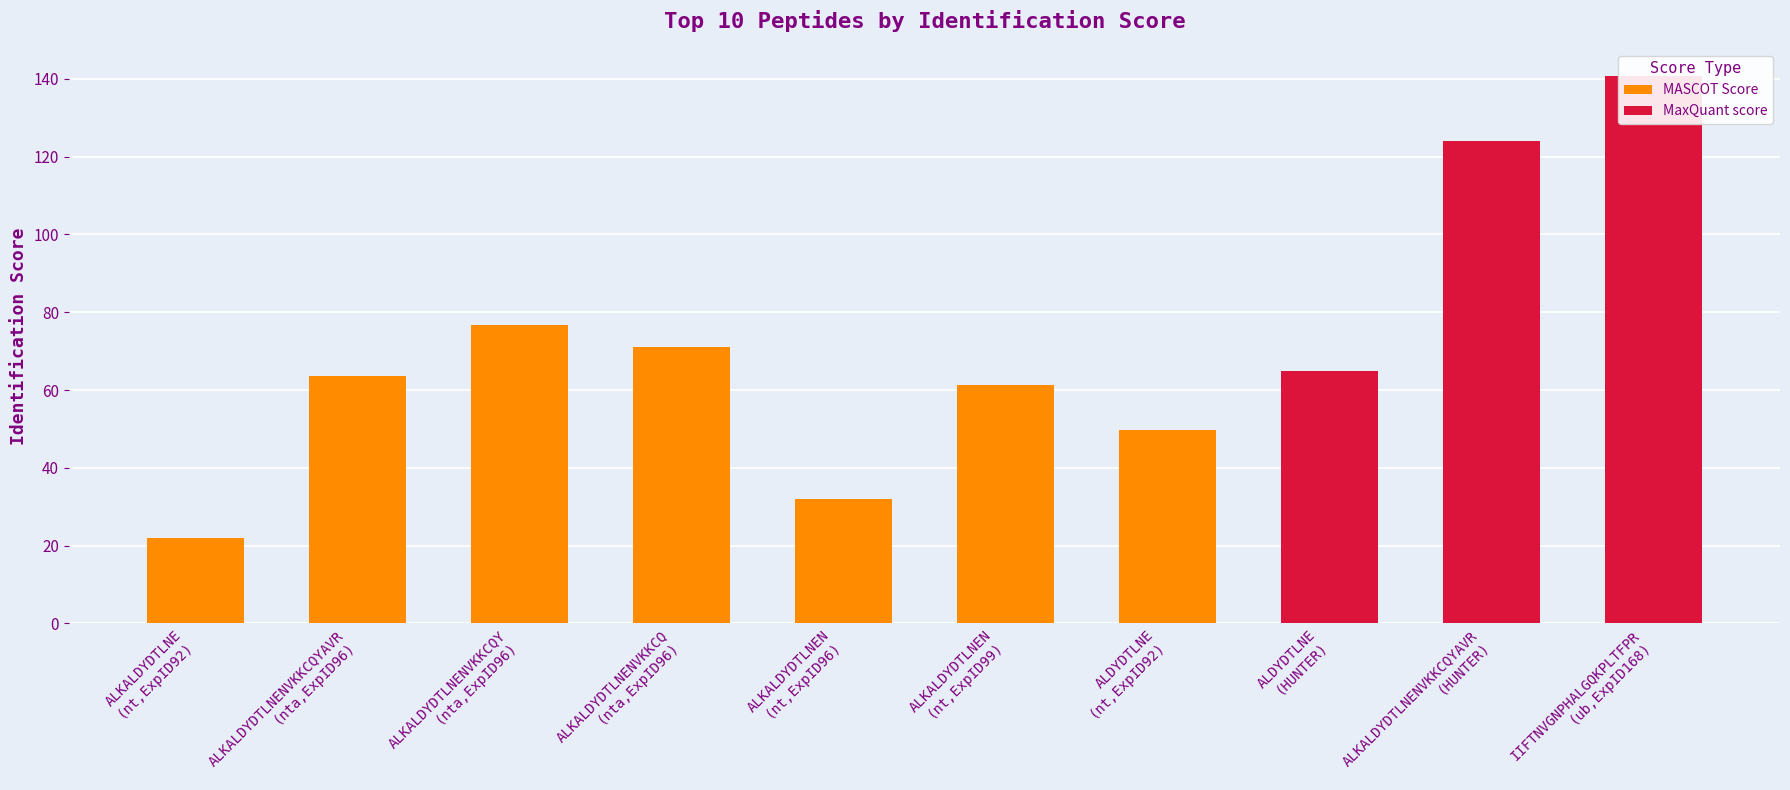

What is the difference between the second highest and second lowest values in the MASCOT Score series?

39.1